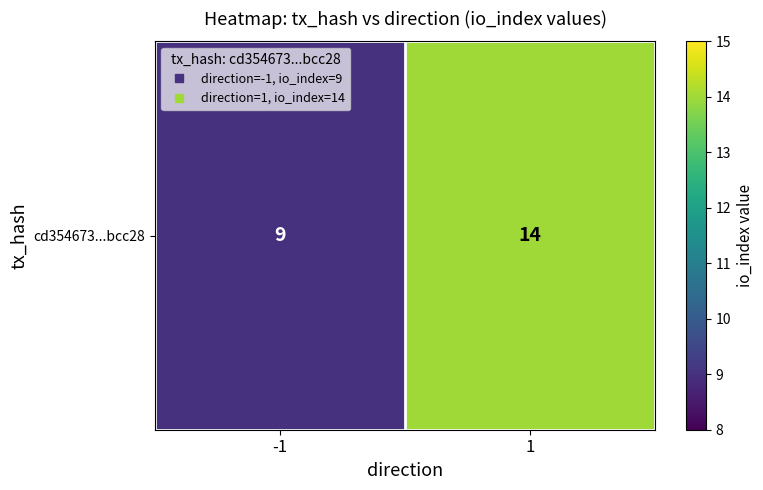

The chart shows a value of 9 at -1. True or false?

True